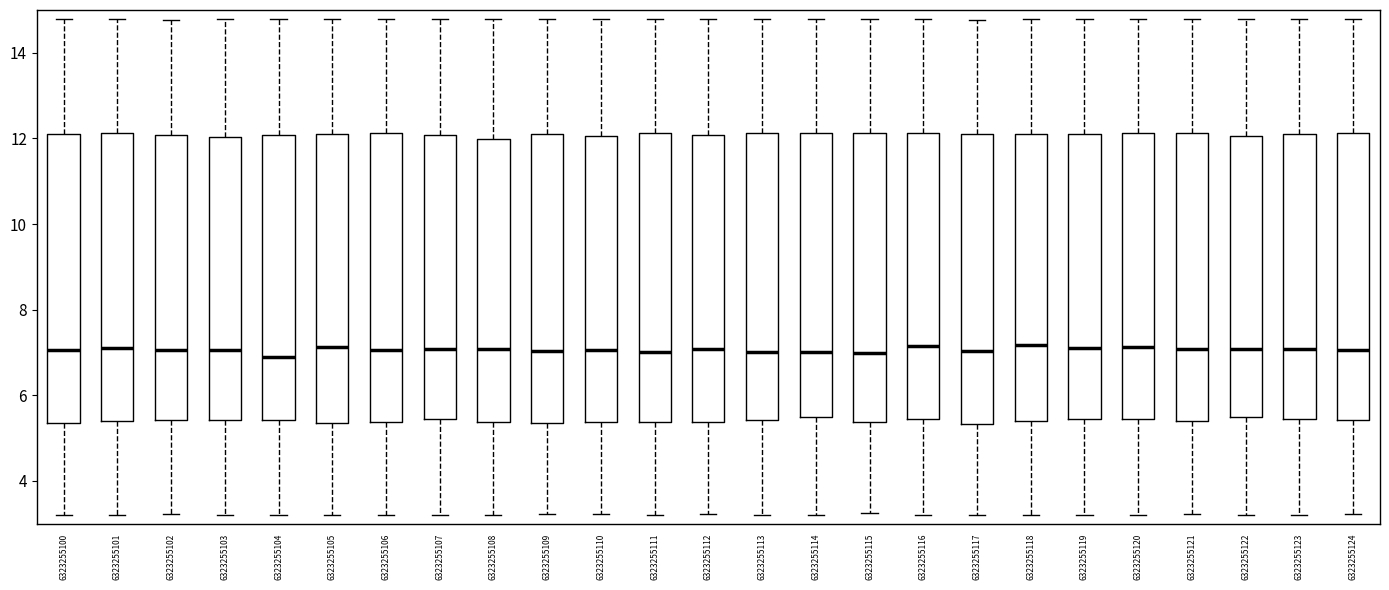

Reading left to right, read every box against the y-axis: the position of its median line, the range the box covers, and the ends of its whiskers. The values are not printed on the chart, so give them approximately, as read against the axis.

6323255100: median 7.0, box 5.4 to 12.2, whiskers 3.2 to 14.8
6323255101: median 7.0, box 5.4 to 12.2, whiskers 3.2 to 14.8
6323255102: median 7.0, box 5.4 to 12.0, whiskers 3.2 to 14.8
6323255103: median 7.0, box 5.4 to 12.0, whiskers 3.2 to 14.8
6323255104: median 6.8, box 5.4 to 12.0, whiskers 3.2 to 14.8
6323255105: median 7.2, box 5.4 to 12.0, whiskers 3.2 to 14.8
6323255106: median 7.0, box 5.4 to 12.2, whiskers 3.2 to 14.8
6323255107: median 7.0, box 5.4 to 12.0, whiskers 3.2 to 14.8
6323255108: median 7.0, box 5.4 to 12.0, whiskers 3.2 to 14.8
6323255109: median 7.0, box 5.4 to 12.2, whiskers 3.2 to 14.8
6323255110: median 7.0, box 5.4 to 12.0, whiskers 3.2 to 14.8
6323255111: median 7.0, box 5.4 to 12.2, whiskers 3.2 to 14.8
6323255112: median 7.0, box 5.4 to 12.0, whiskers 3.2 to 14.8
6323255113: median 7.0, box 5.4 to 12.2, whiskers 3.2 to 14.8
6323255114: median 7.0, box 5.4 to 12.2, whiskers 3.2 to 14.8
6323255115: median 7.0, box 5.4 to 12.2, whiskers 3.2 to 14.8
6323255116: median 7.2, box 5.4 to 12.2, whiskers 3.2 to 14.8
6323255117: median 7.0, box 5.4 to 12.2, whiskers 3.2 to 14.8
6323255118: median 7.2, box 5.4 to 12.2, whiskers 3.2 to 14.8
6323255119: median 7.2, box 5.4 to 12.2, whiskers 3.2 to 14.8
6323255120: median 7.2, box 5.4 to 12.2, whiskers 3.2 to 14.8
6323255121: median 7.0, box 5.4 to 12.2, whiskers 3.2 to 14.8
6323255122: median 7.0, box 5.4 to 12.0, whiskers 3.2 to 14.8
6323255123: median 7.0, box 5.4 to 12.2, whiskers 3.2 to 14.8
6323255124: median 7.0, box 5.4 to 12.2, whiskers 3.2 to 14.8